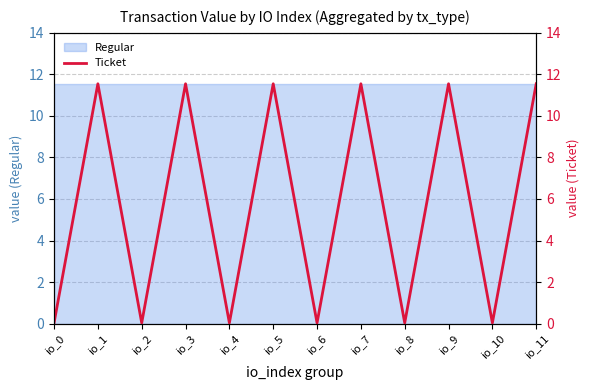

What value does the data have at io_3?

11.5